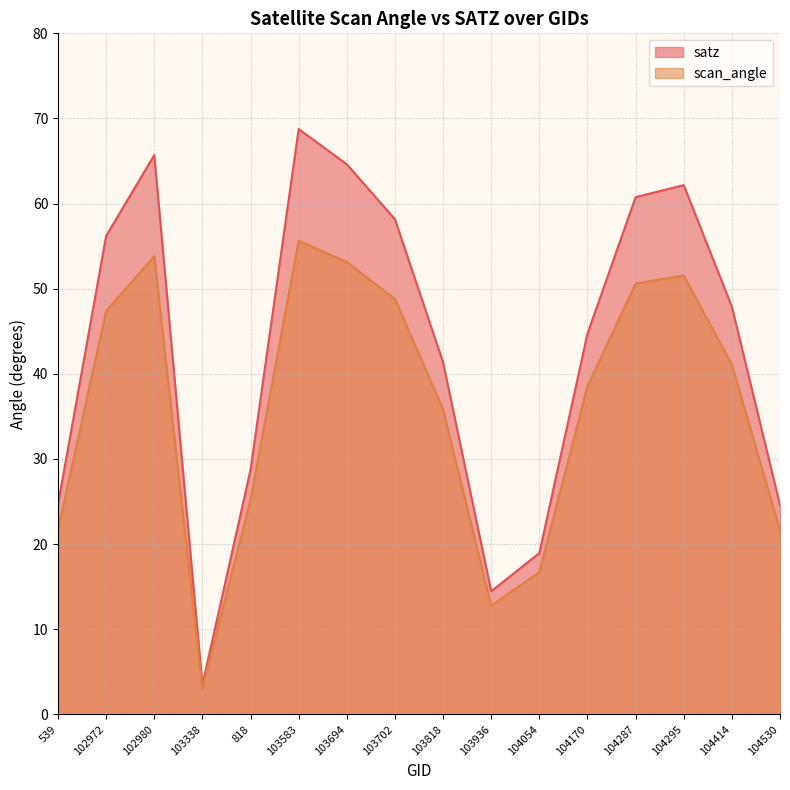

What is the label of the 11th point from the right?

103583